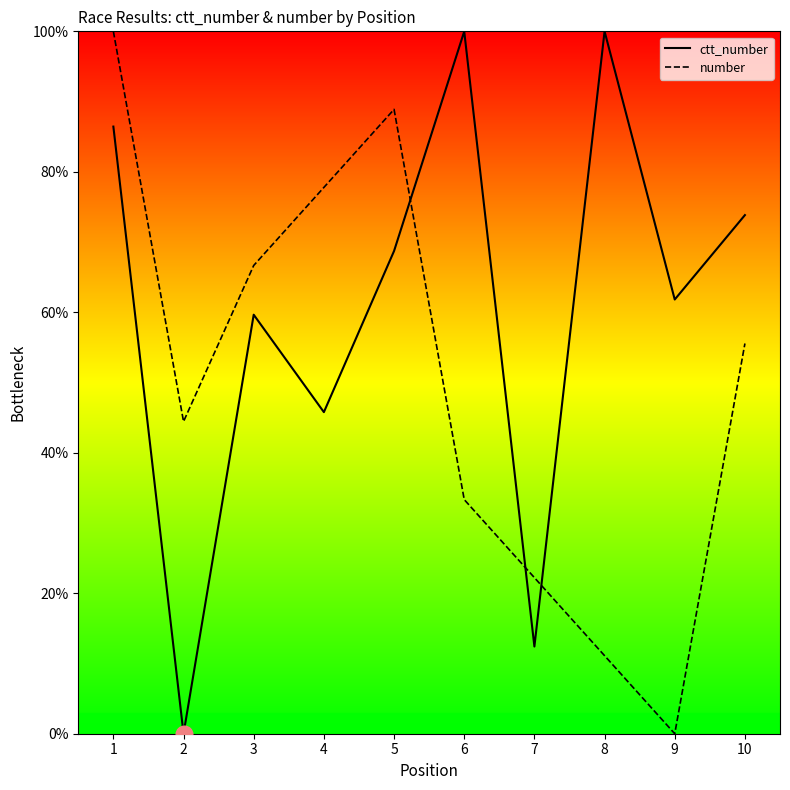

After their last crossing, which series has the higher values: number or ctt_number?

ctt_number